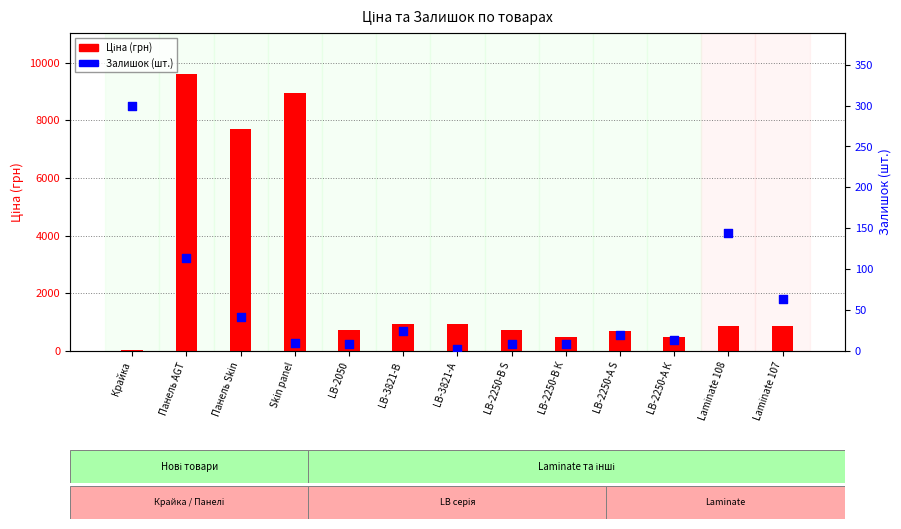

What are all the series names shown in the legend?

Ціна, Залишок